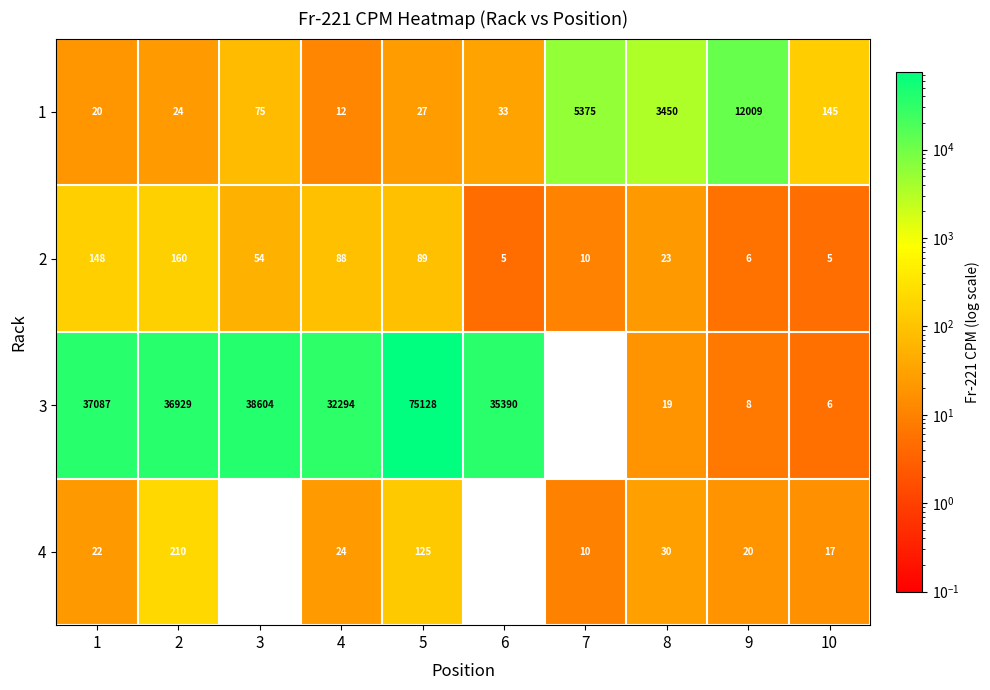

At 9, list the series in order from smallest to largest.

2, 3, 4, 1